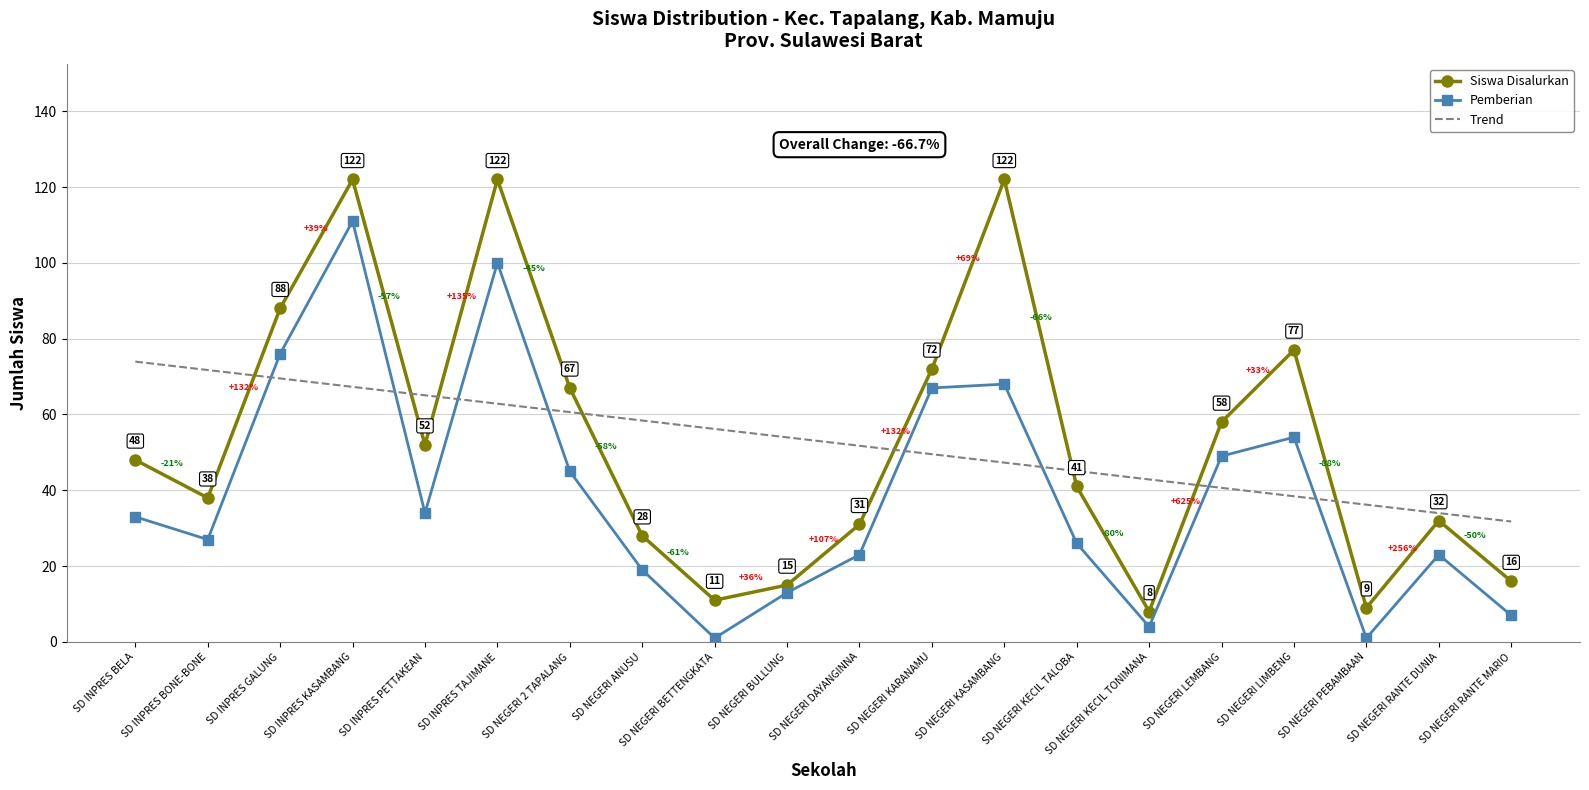

List the series in order of their peak value, highest first.

Siswa Disalurkan, Pemberian, Trend